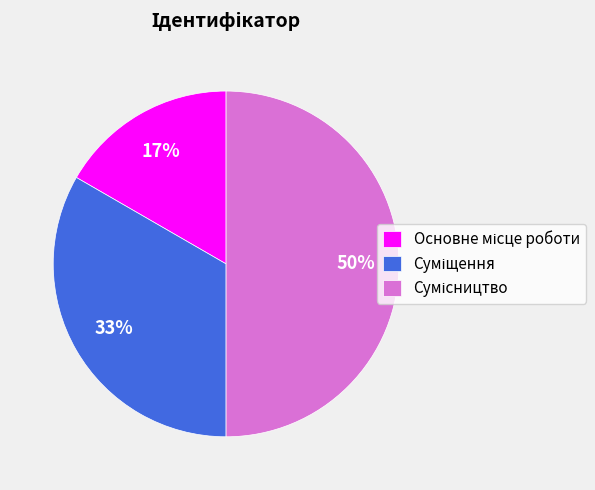

To the nearest percent, what is the average slice percentage?

33%